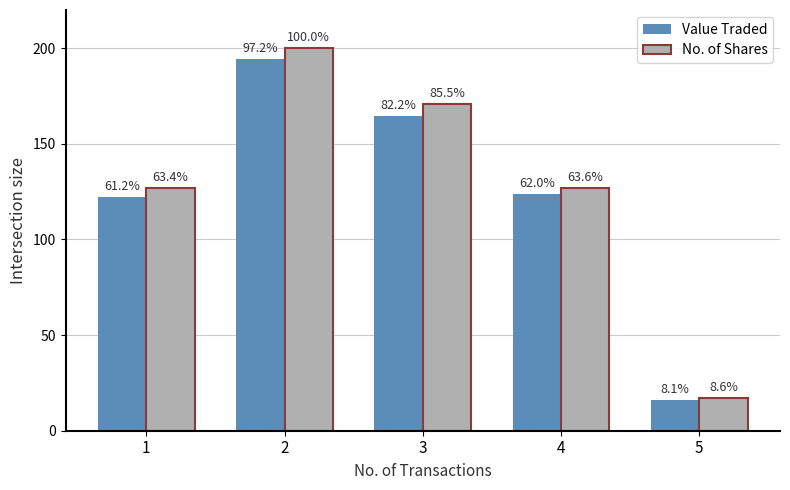

How many bars are there in total?

10